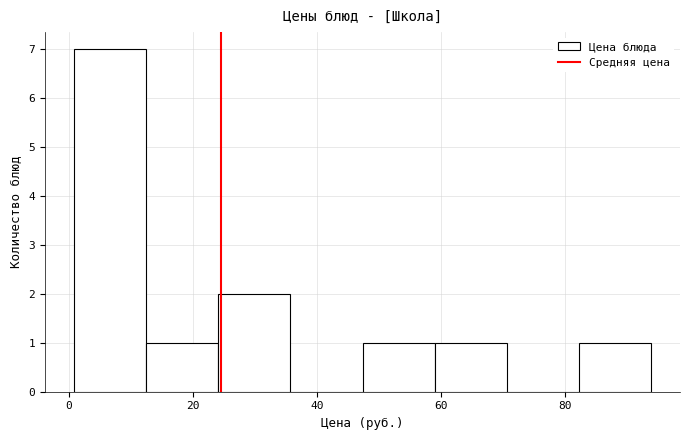

Reading left to right, transcribe this chart: for each bar, give the range it covers on the x-axis and its height. Neither the bar edges nor the heights are printed on the chart, so give them approximately, as read against the axes.

0 to 12: 7
12 to 24: 1
24 to 36: 2
36 to 48: 0
48 to 58: 1
58 to 70: 1
70 to 82: 0
82 to 94: 1